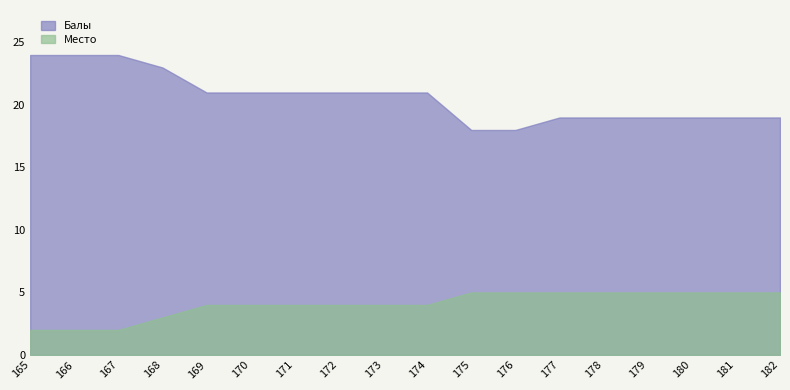

Which series changed the most between 168 and 178?

Балы